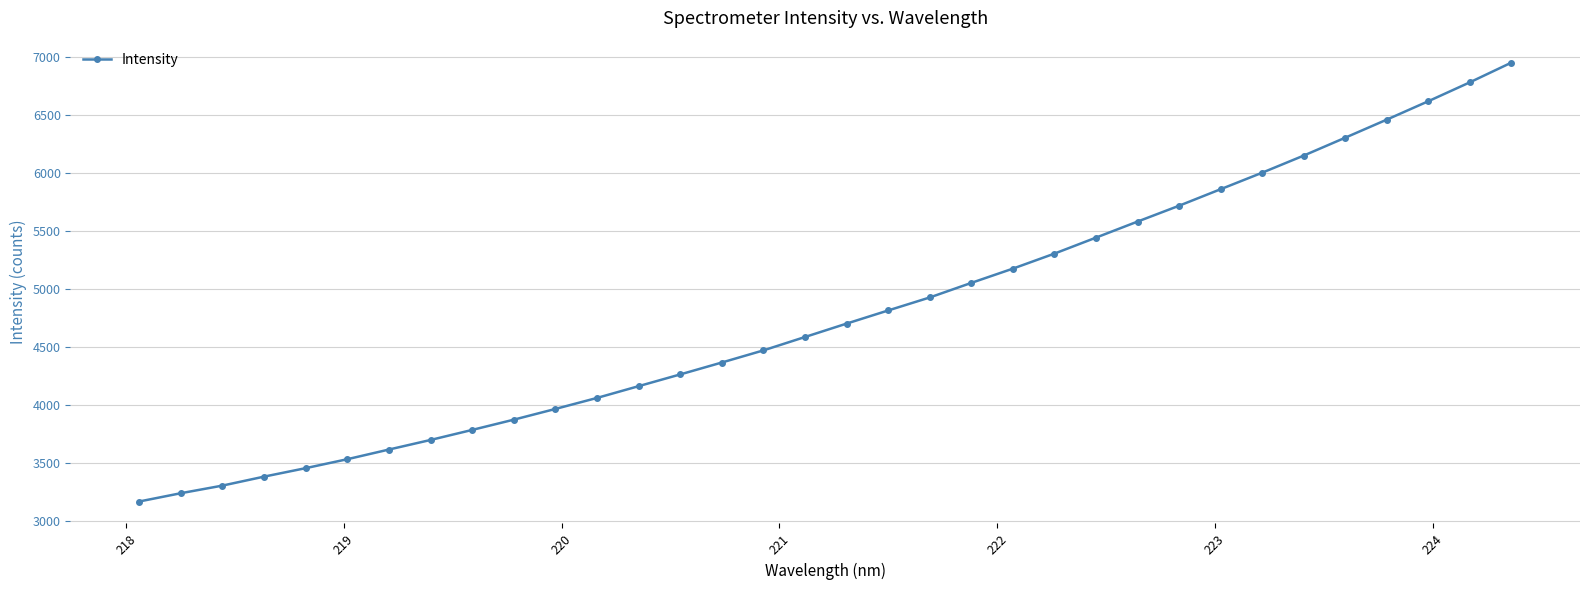

What is the smallest value displayed?

3163.9